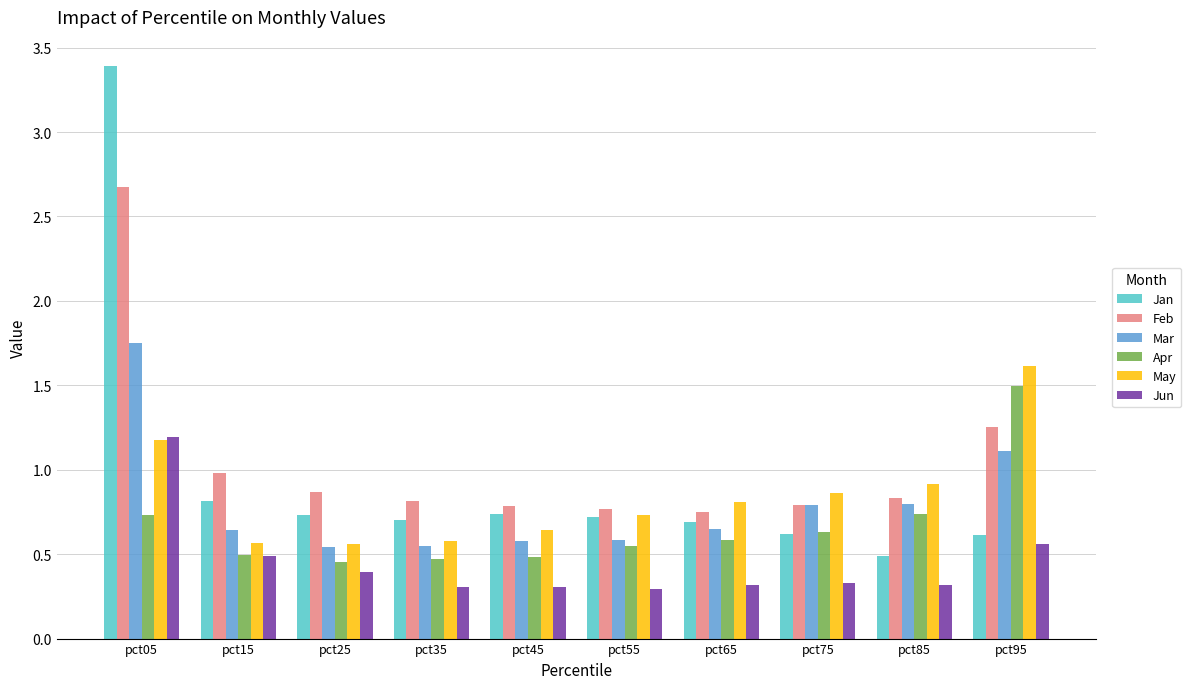

What is the difference between the maximum and second lowest values in the Jan series?

2.8